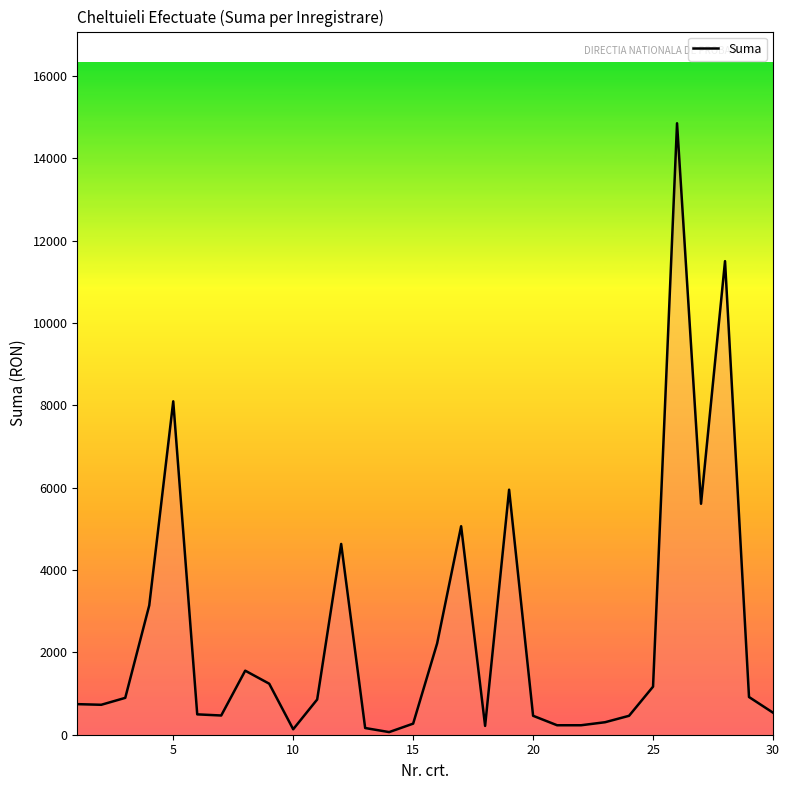

What is the maximum value shown in the chart?

14848.0